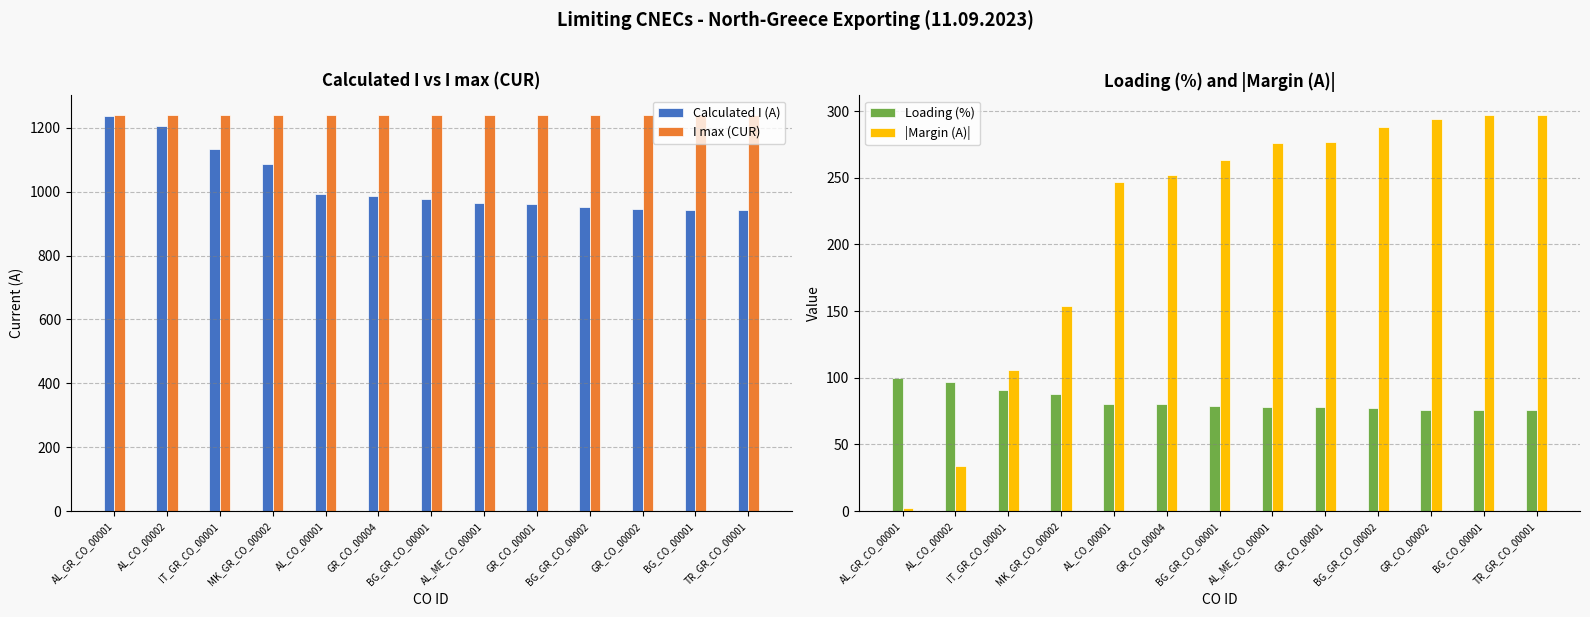

At how many categories does at least one series exceed 399?

13